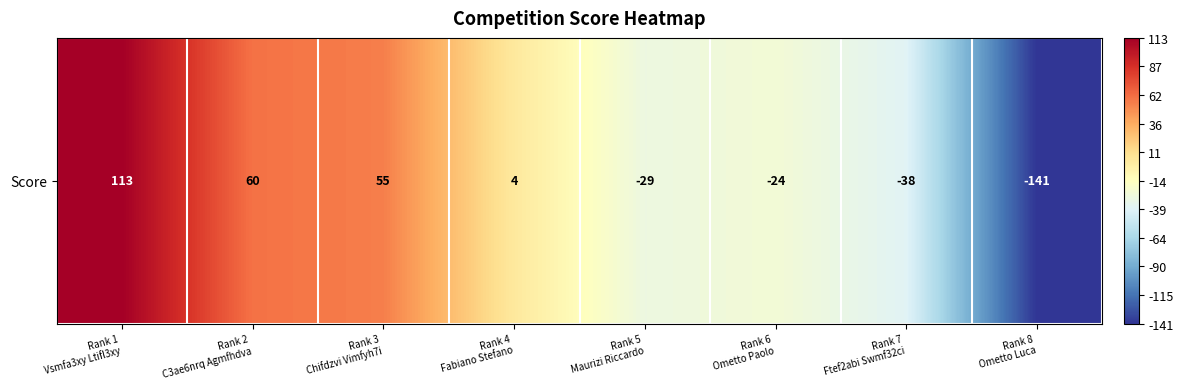

What is the sum of the values at Rank 4
Fabiano Stefano and Rank 5
Maurizi Riccardo?

-25